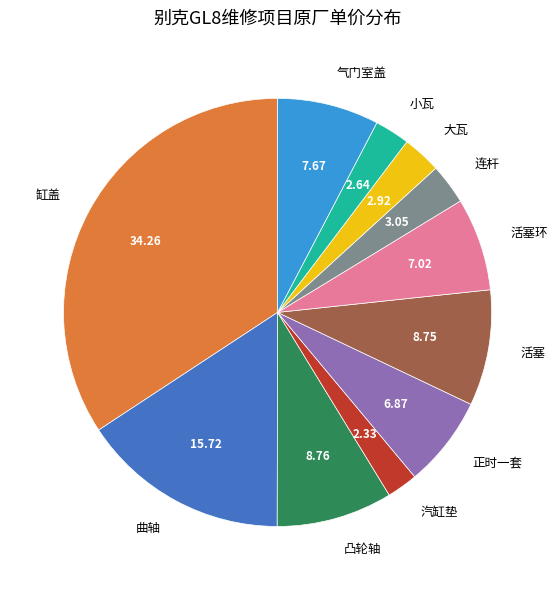

Is there a majority slice in this chart?

No